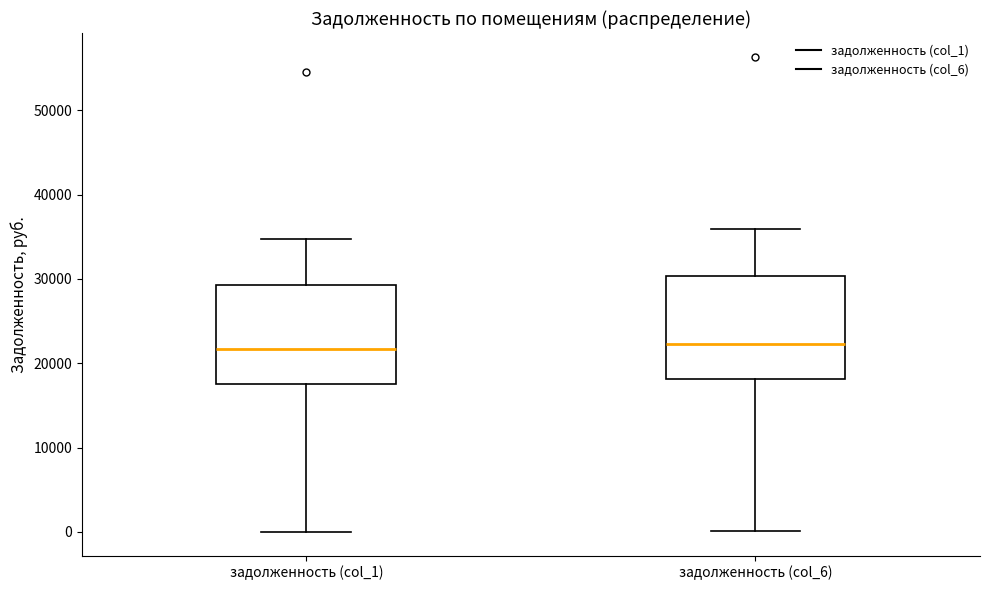

Reading left to right, read every box against the y-axis: the position of its median line, the range the box covers, and the ends of its whiskers. The values are not printed on the chart, so give them approximately, as read against the axis.

задолженность (col_1): median 22000, box 18000 to 29000, whiskers 0 to 35000
задолженность (col_6): median 22000, box 18000 to 30000, whiskers 0 to 36000